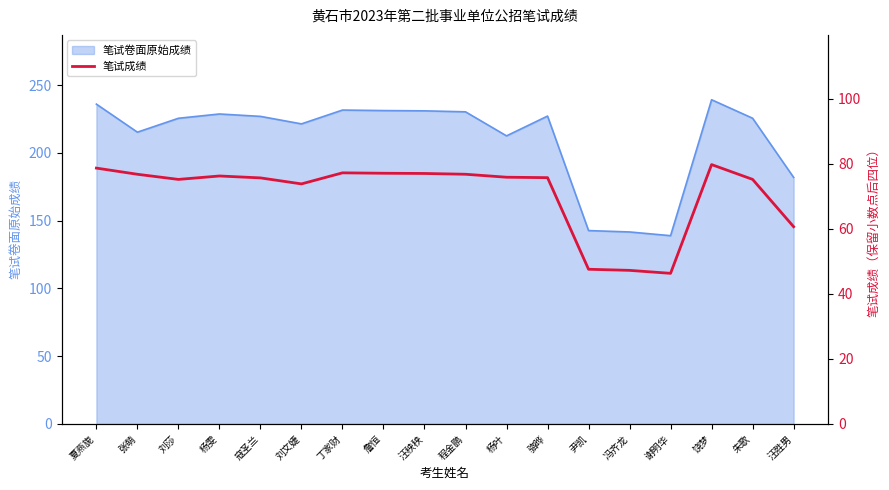

Approximately how many times larger is the value at 张萌 compared to 杨雯?

1.0